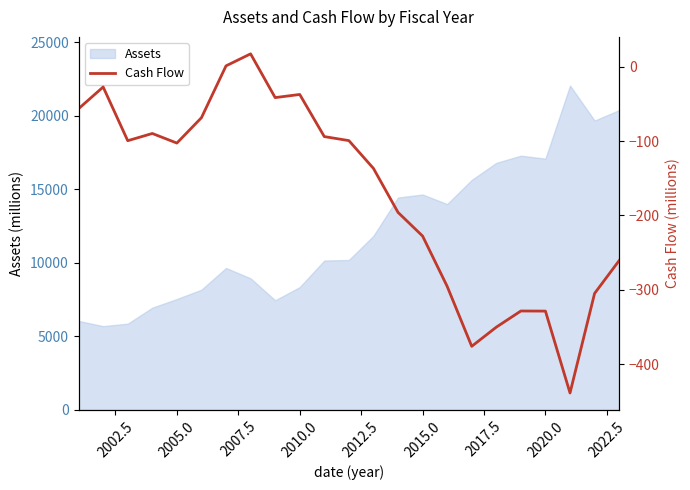

What is the minimum value shown in the chart?

-438.9